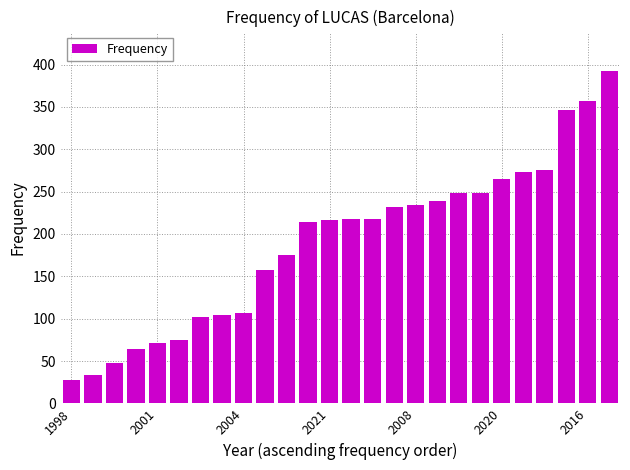

What is the difference between the second highest and second lowest values?

324